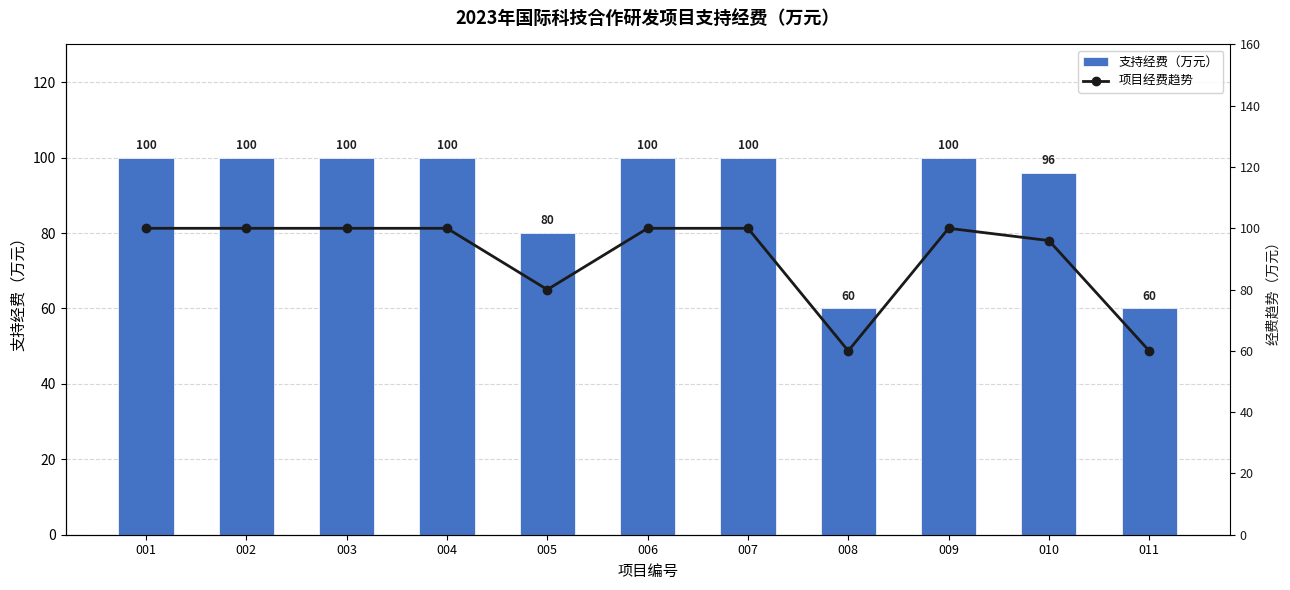

What is the difference between the maximum and minimum values in the 支持经费（万元） series?

40